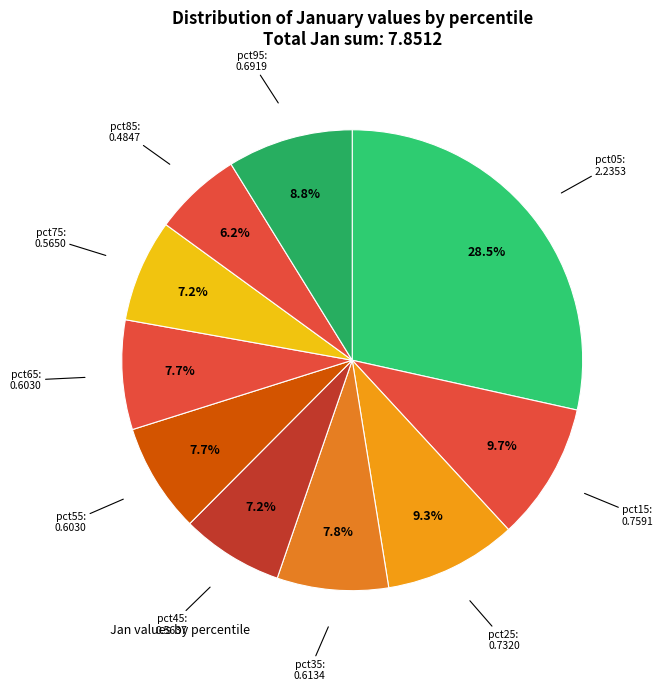

Is there any slice that represents more than half of the pie?

No